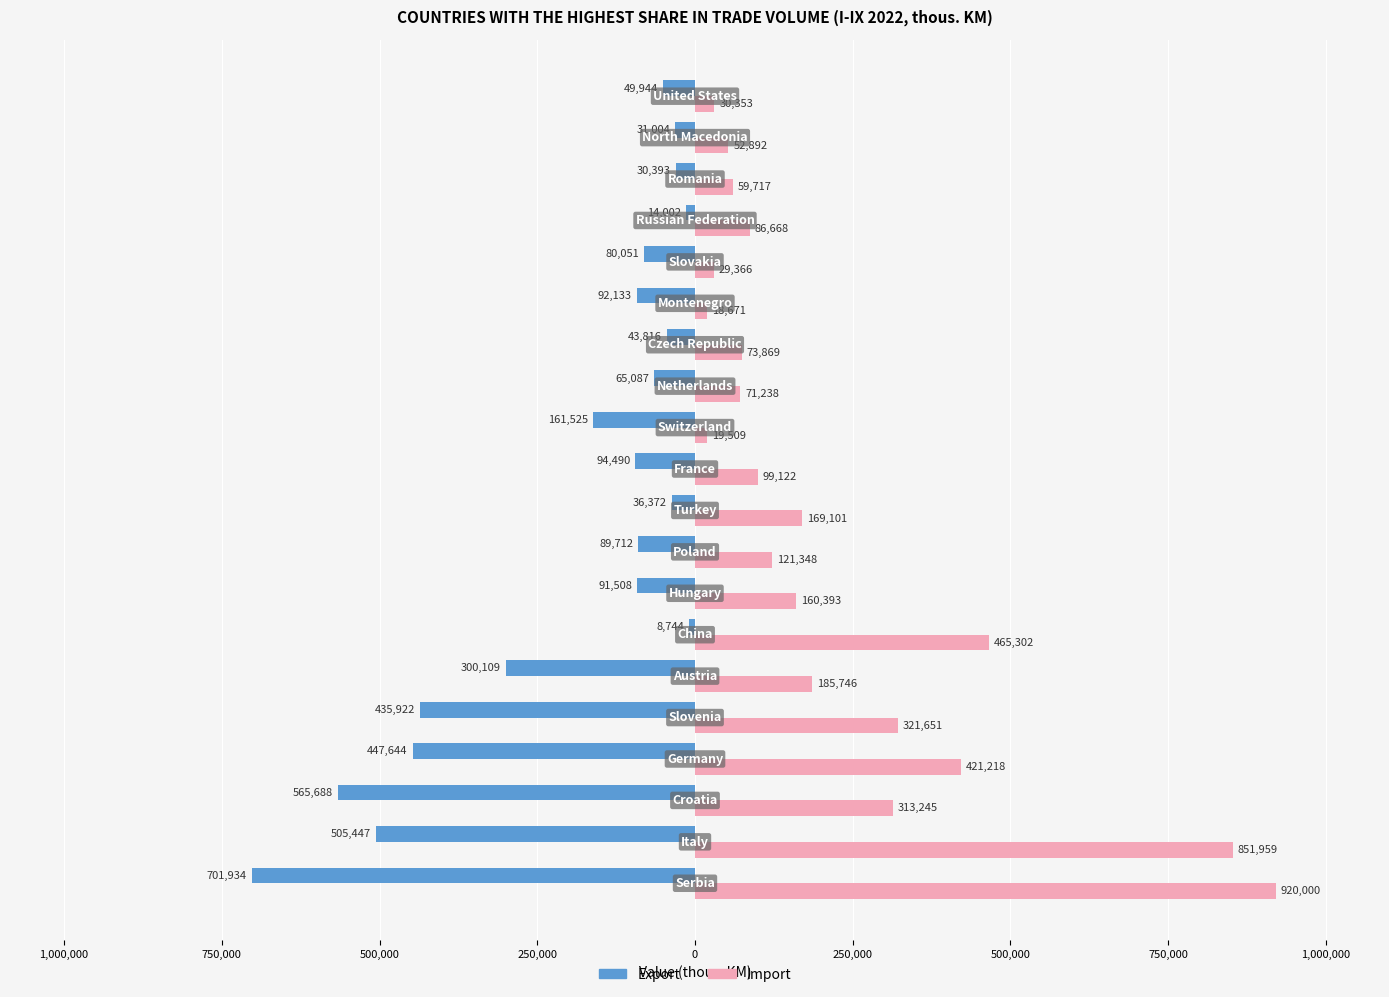

What are all the series names shown in the legend?

Export, Import